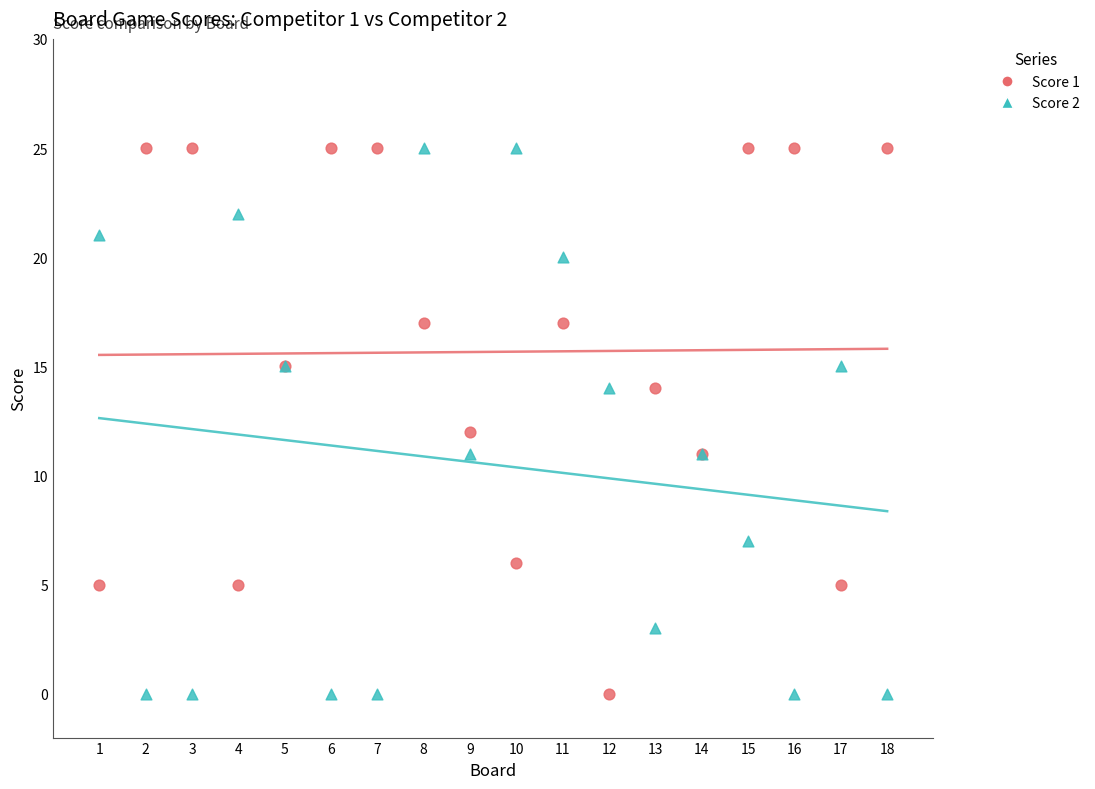

What is the X range (max minus min) for the scatter plot?

17